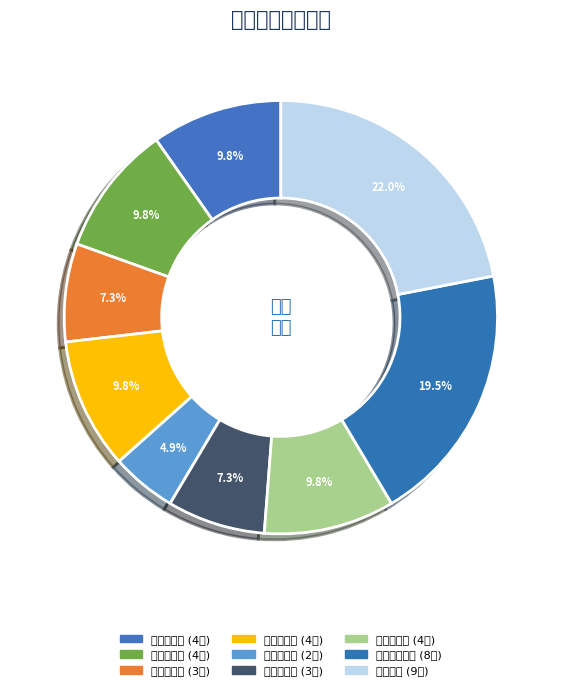

What is the total percentage of 人力资源部 and 党群工作部?

17.1%